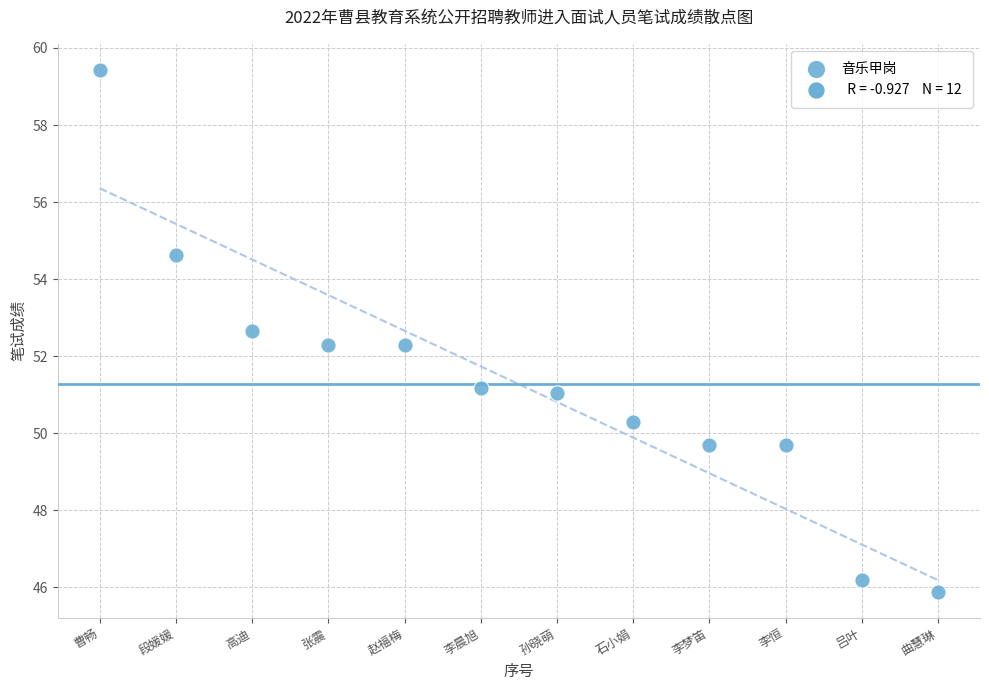

What is the range of Y values (max minus min)?

13.5